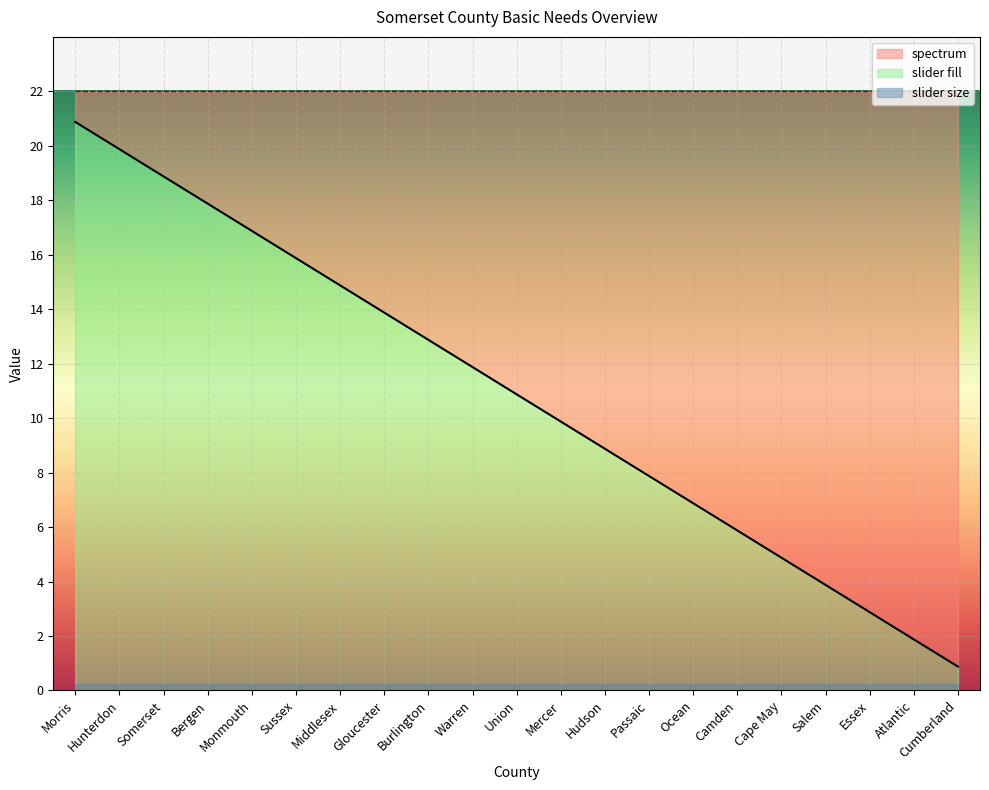

Is the value of slider size at Burlington greater than the value of slider fill at Monmouth?

No